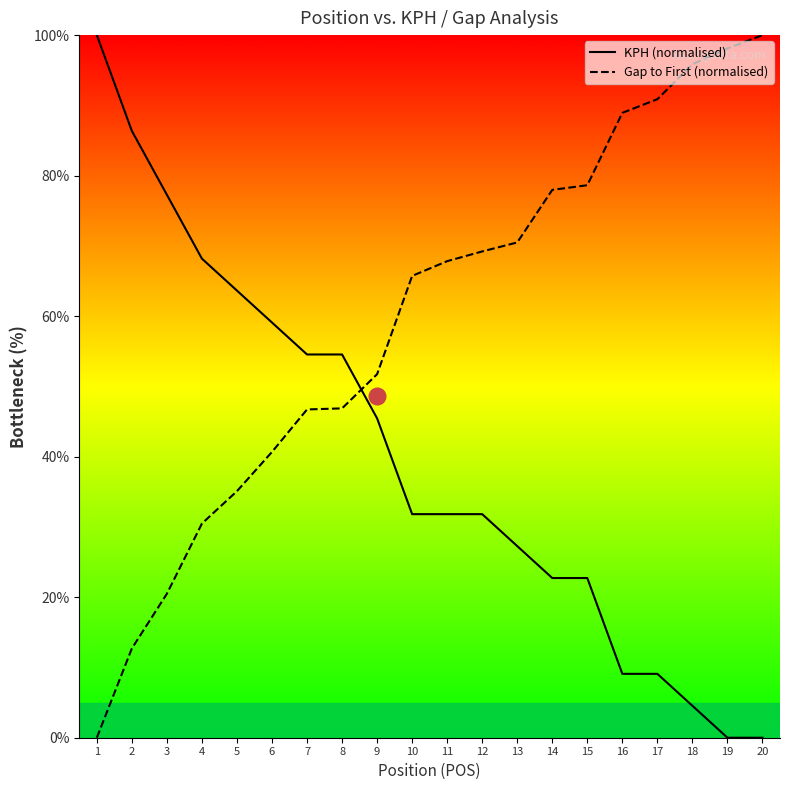

What is the total value across all series at 17?

100.0